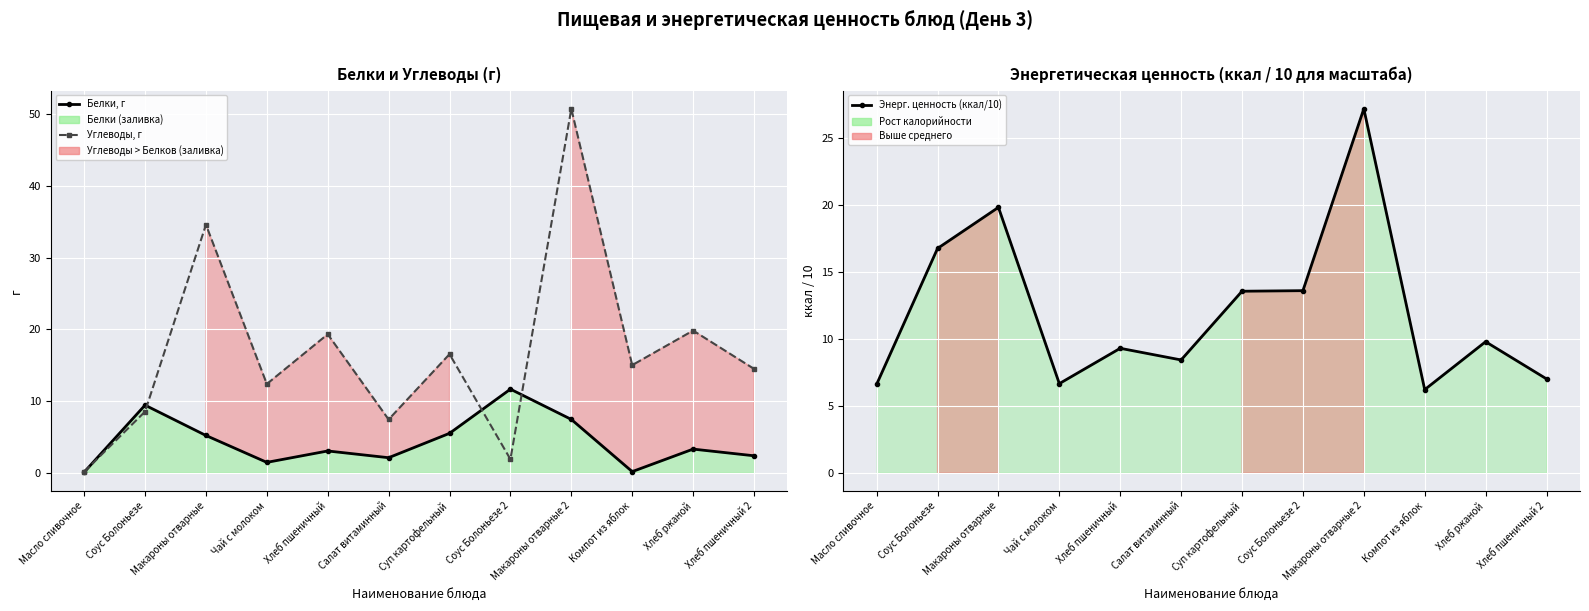

What is the total value across all series at Компот из яблок?

21.4